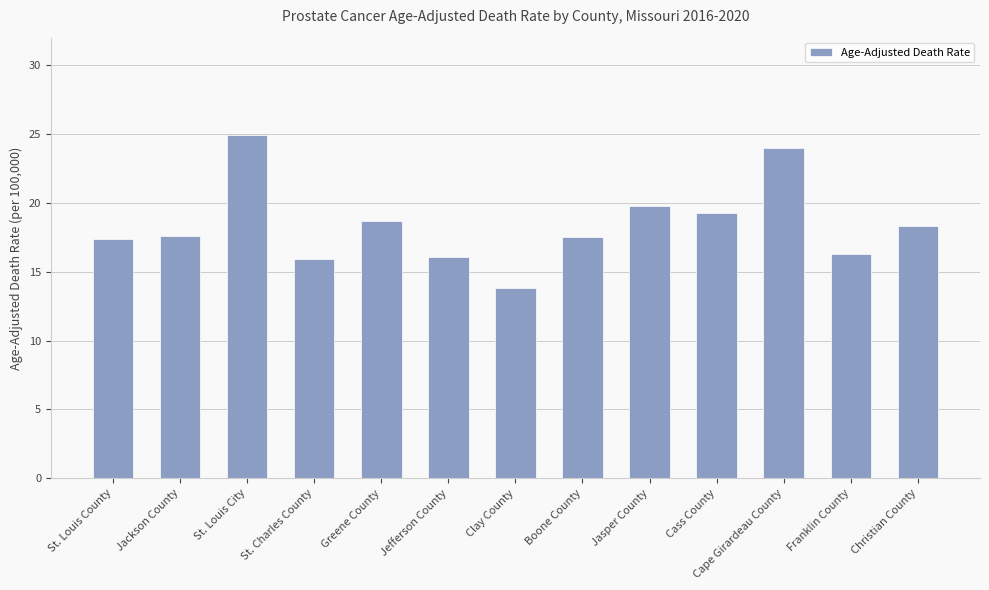

Is it true that the value at St. Louis County is 25.5?

False